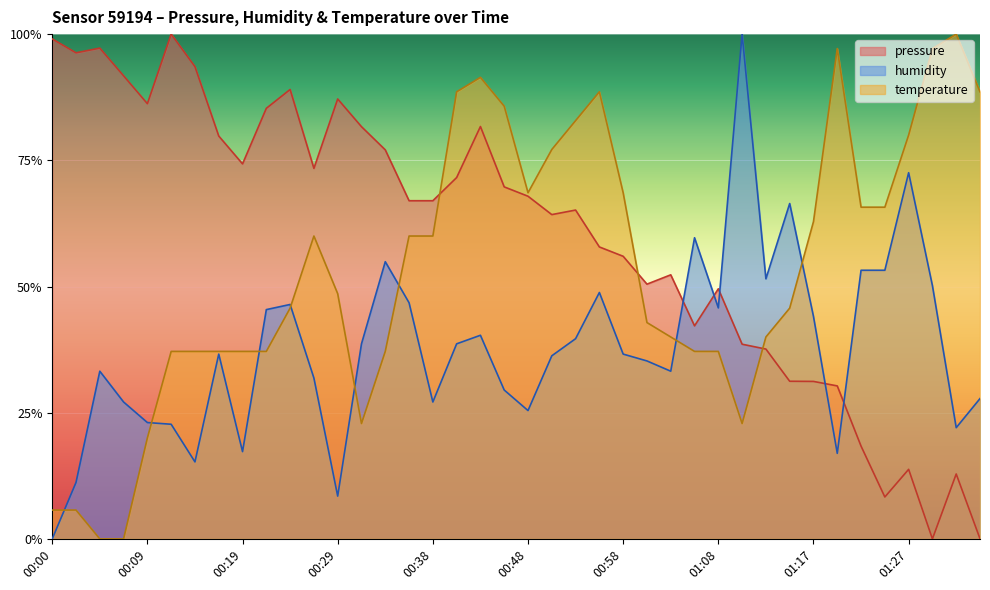

What is the maximum value for pressure?

100.0